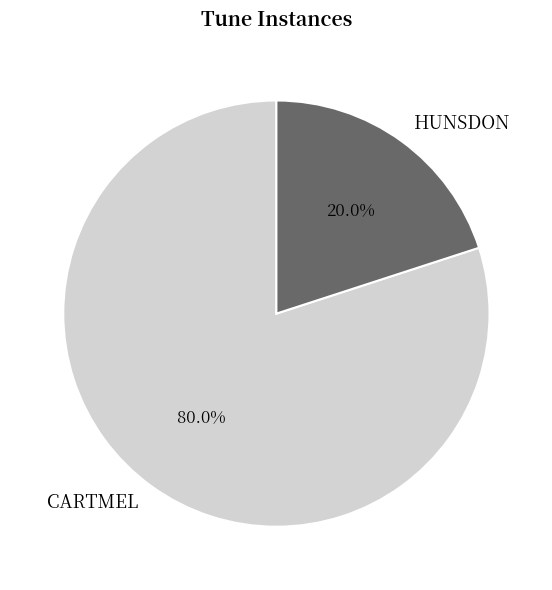

To the nearest percent, what is the combined percentage of HUNSDON and CARTMEL?

100%